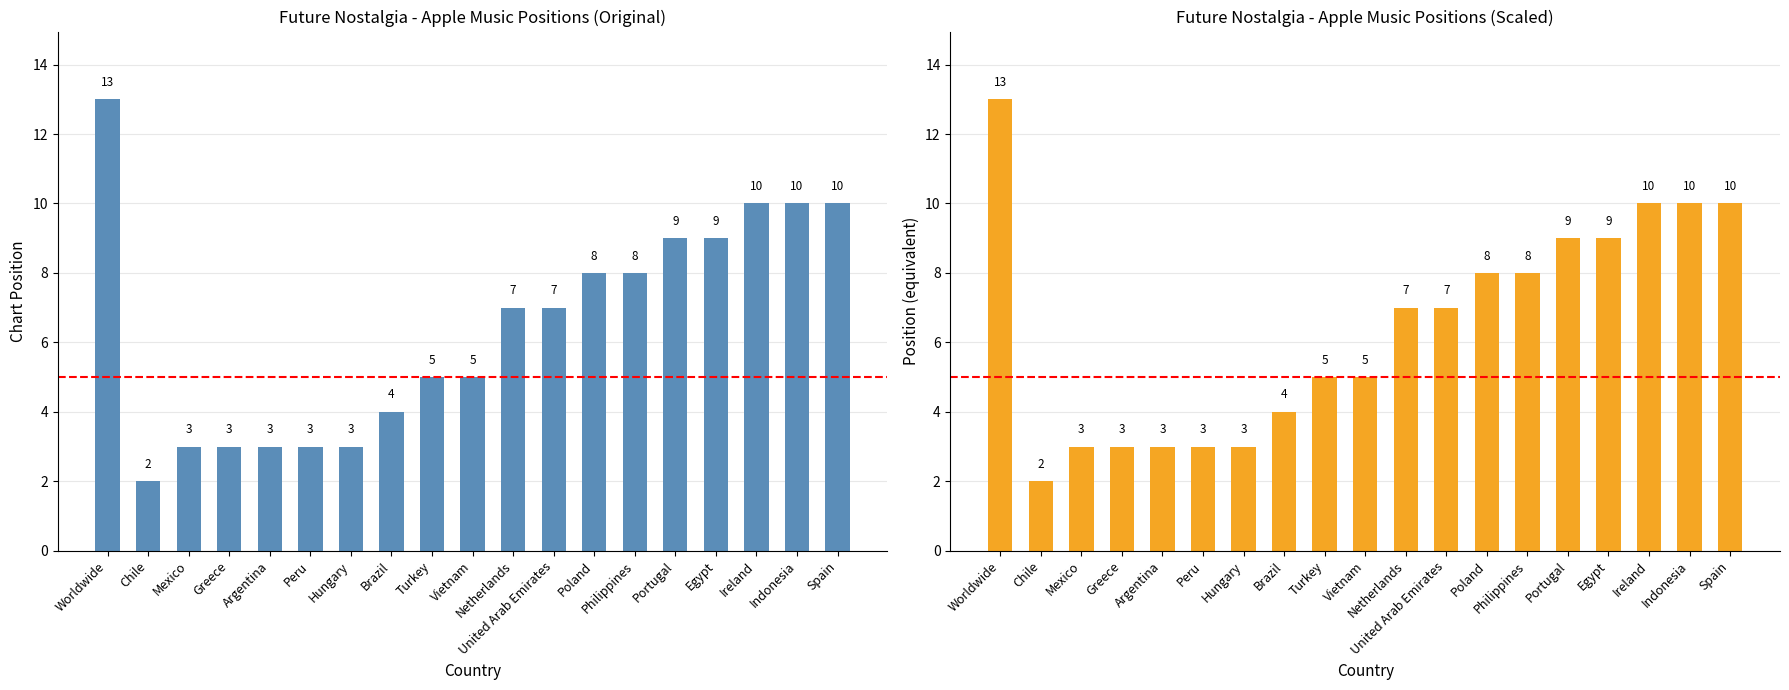

List the labels in order of value, largest first.

Worldwide, Ireland, Indonesia, Spain, Portugal, Egypt, Poland, Philippines, Netherlands, United Arab Emirates, Turkey, Vietnam, Brazil, Mexico, Greece, Argentina, Peru, Hungary, Chile